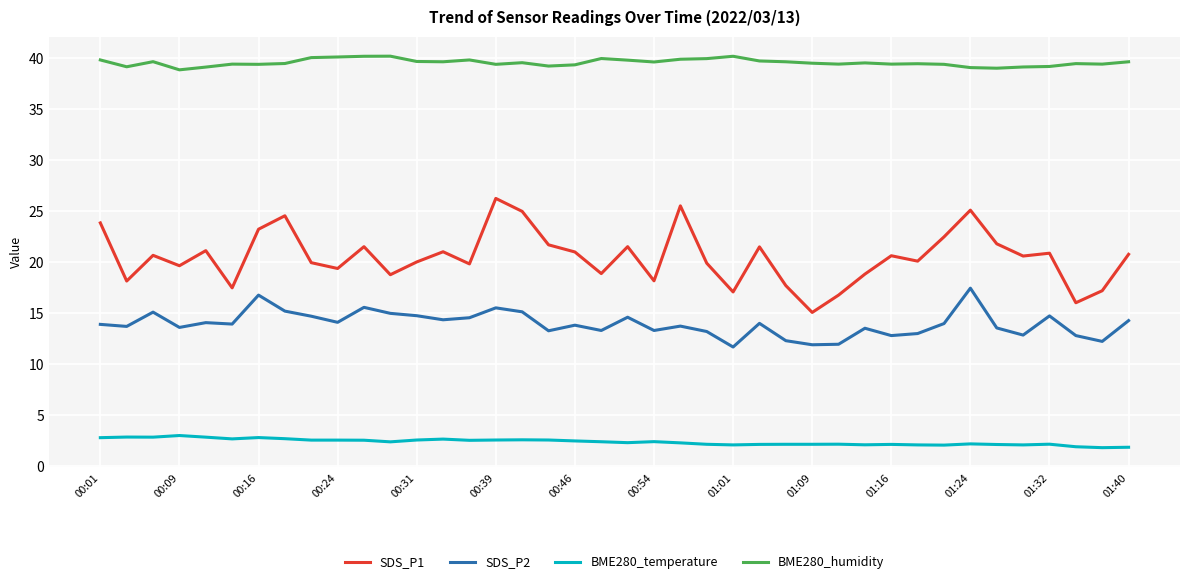

What is the difference between the maximum and minimum values in the BME280_humidity series?

1.3